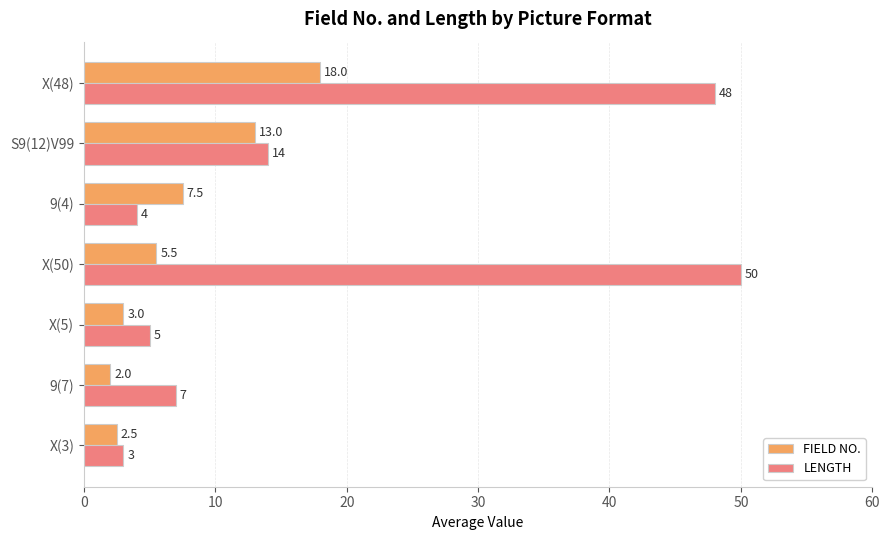

Which series has the largest range (max minus min)?

LENGTH